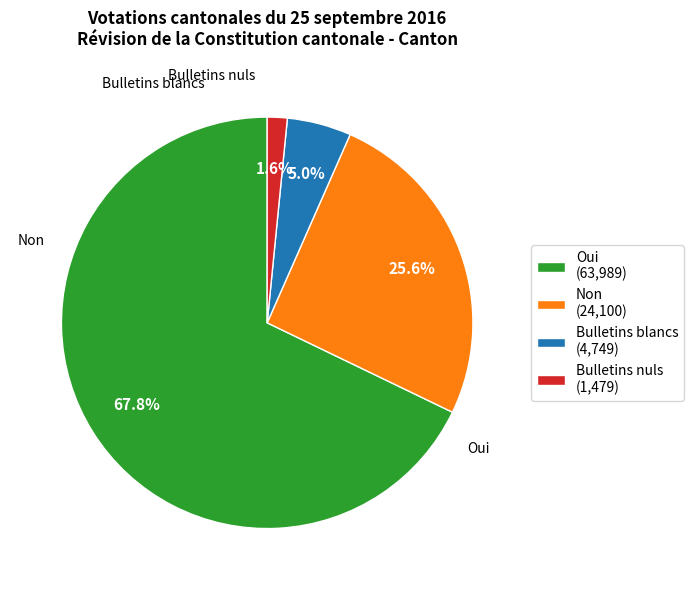

To the nearest percent, what is the average slice percentage?

25%